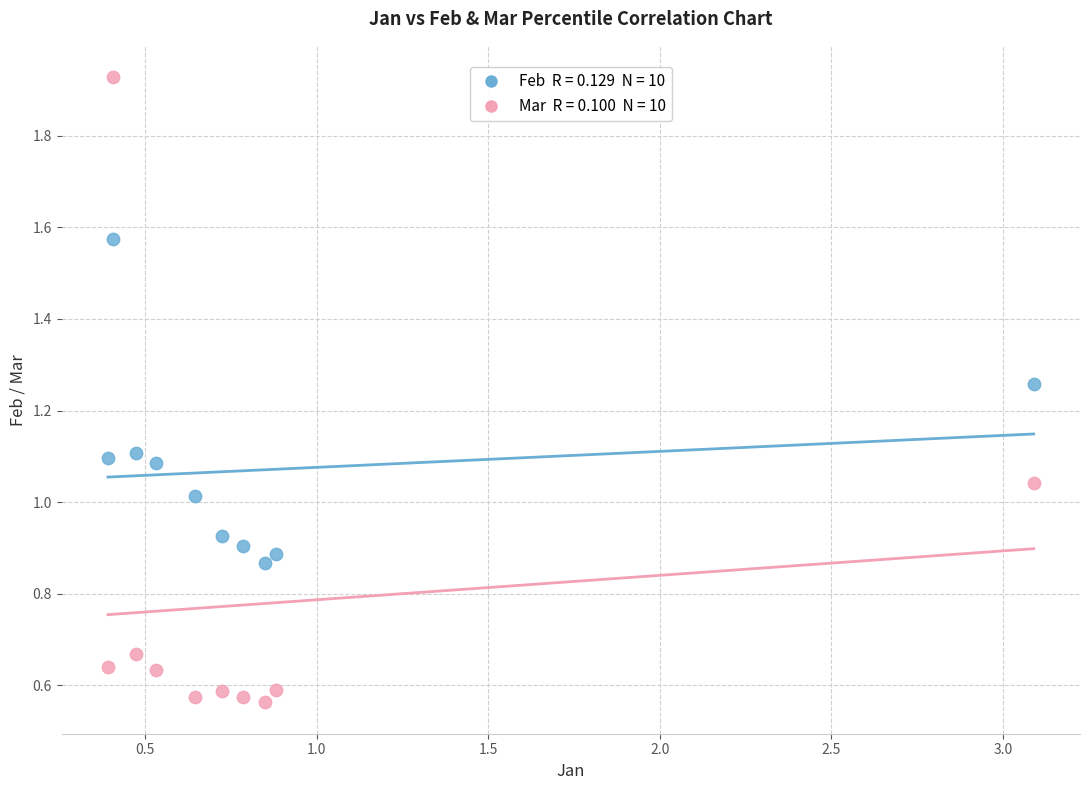

Across all data points, what is the range of Y values (max minus min)?

1.4